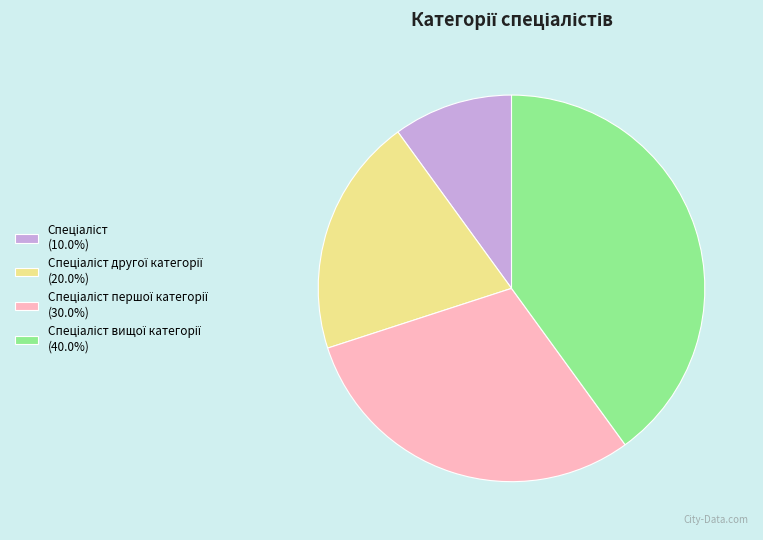

Does any single category account for the majority?

No